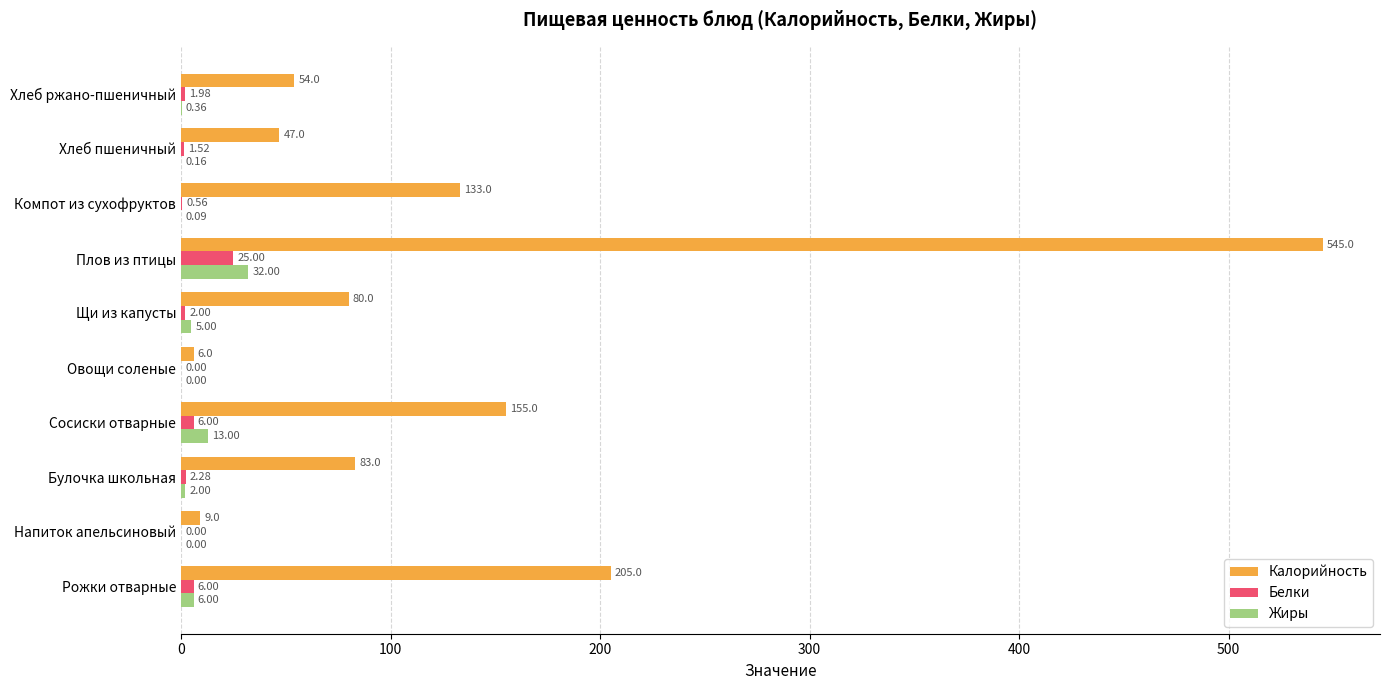

What is the sum of the Белки values at Булочка школьная and Щи из капусты?

4.3